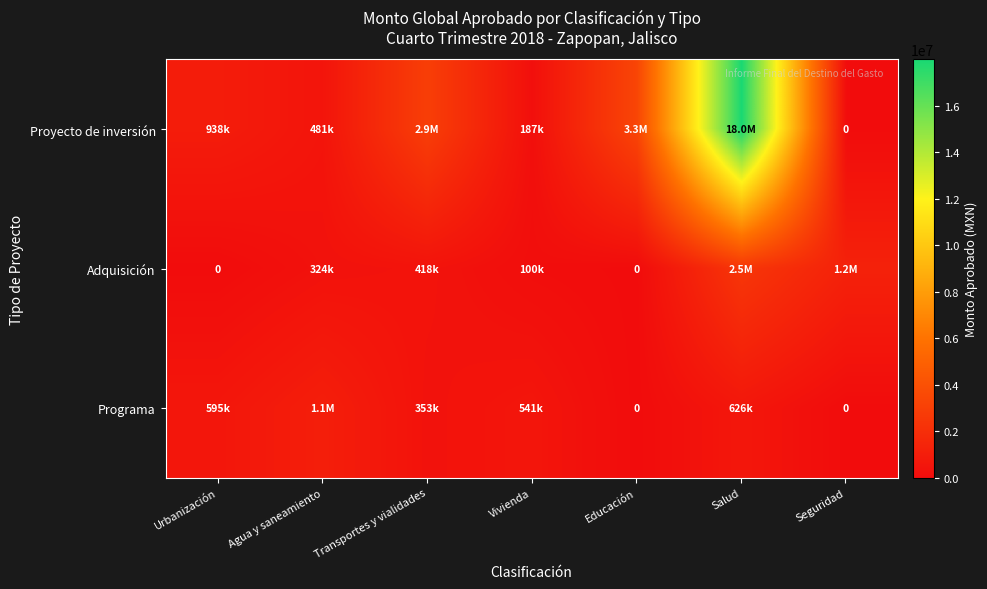

Which series has the widest spread of values?

Proyecto de inversión